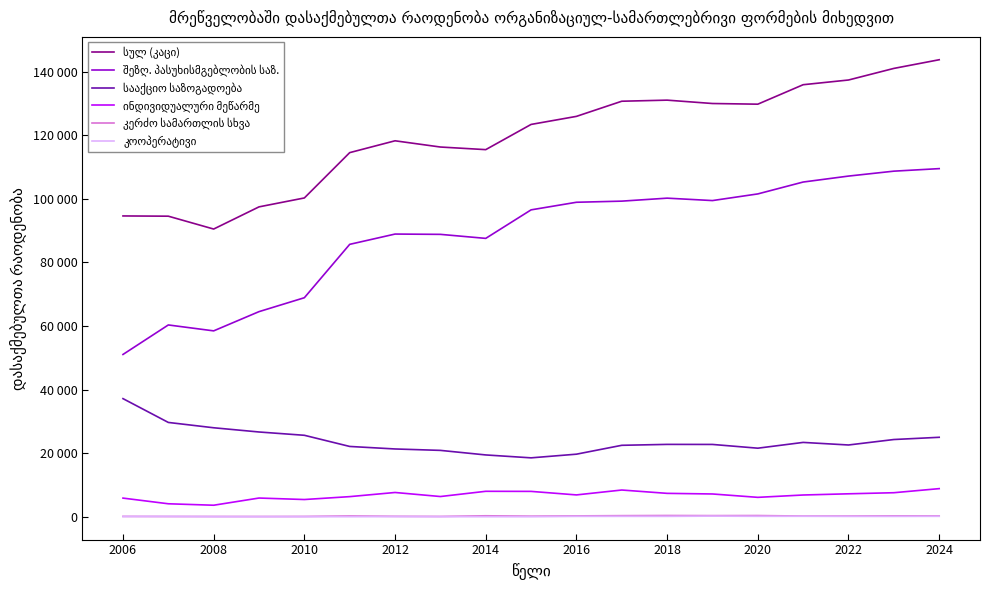

How many interior local valleys does the კერძო სამართლის სხვა series have?

6